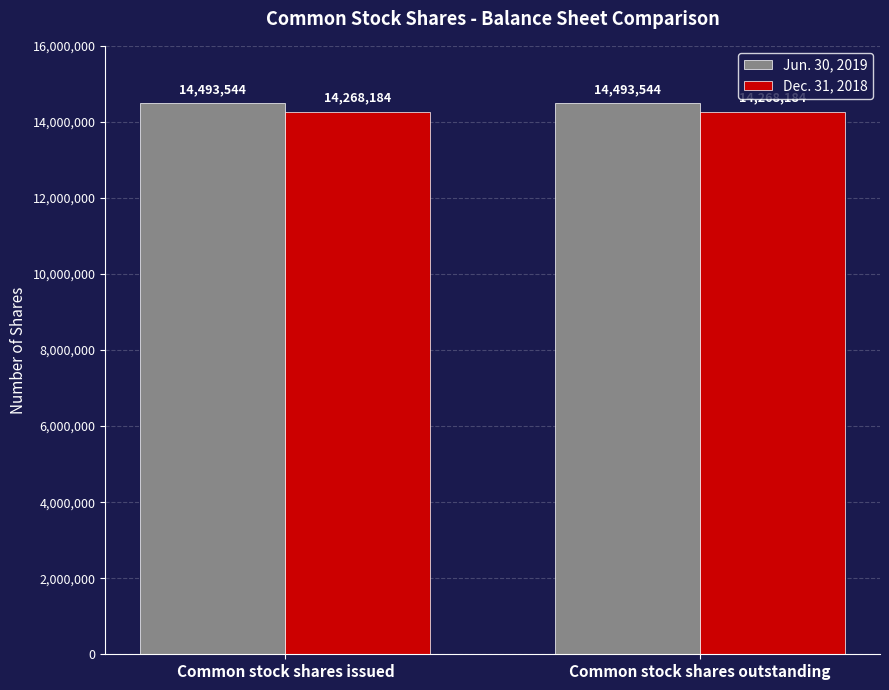

How many groups of bars are there?

2